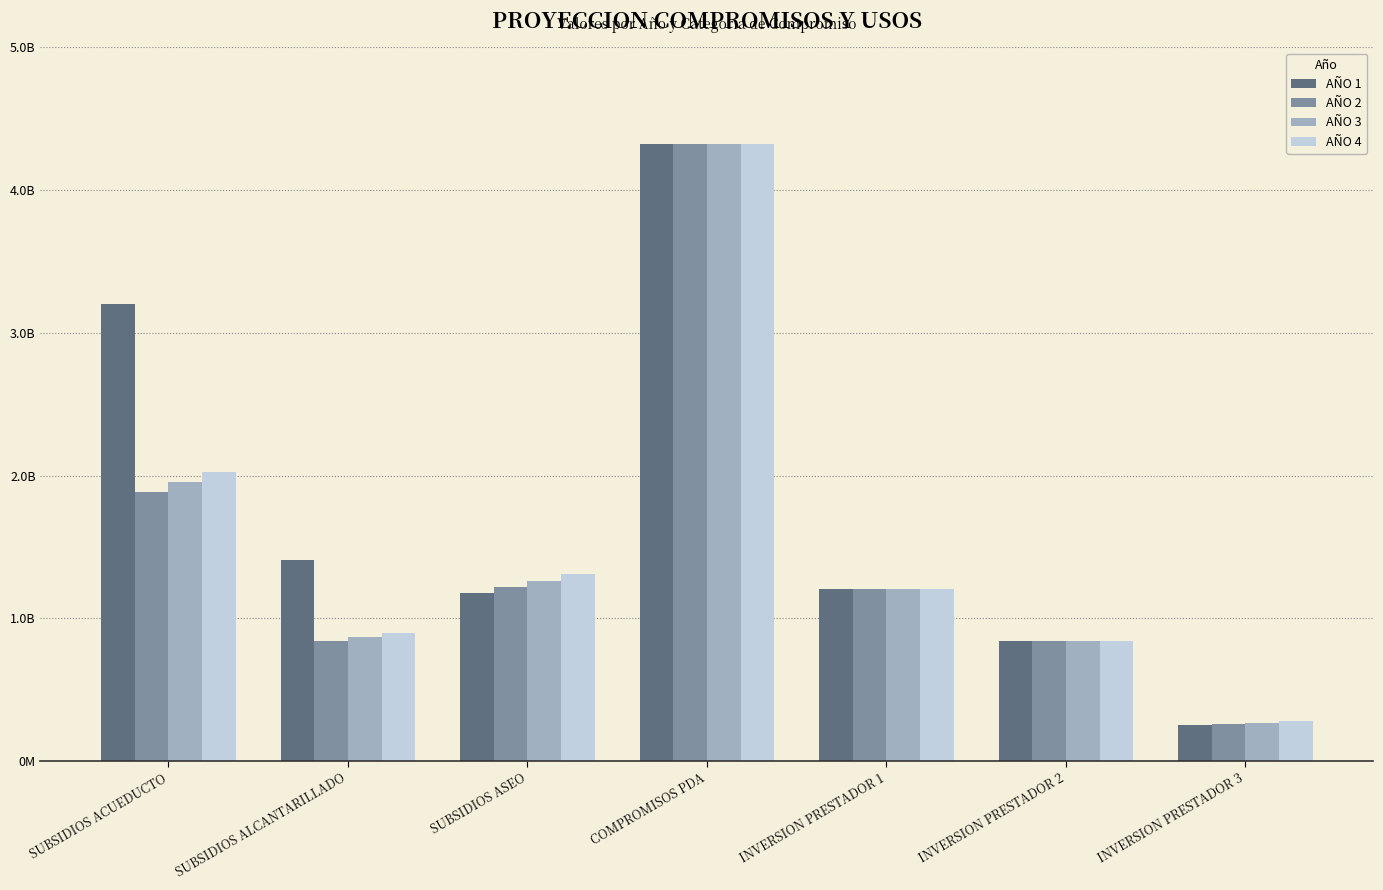

At which category is the sum across all series the highest?

COMPROMISOS PDA